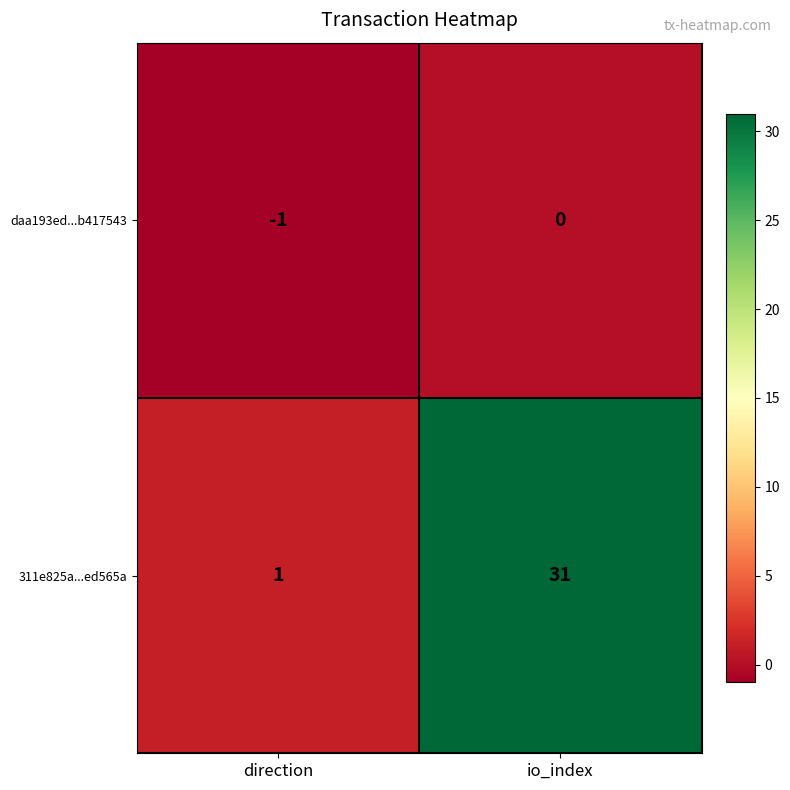

Which series has the largest total across all categories?

311e825a...ed565a